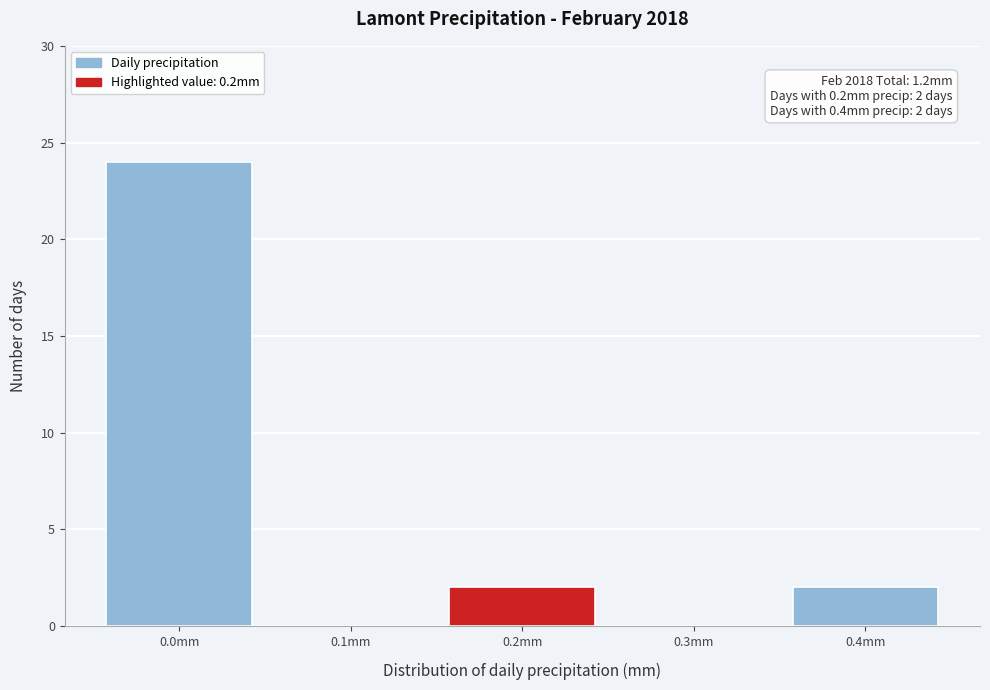

Over which range of the x-axis is the bar tallest?

-0.05 to 0.05